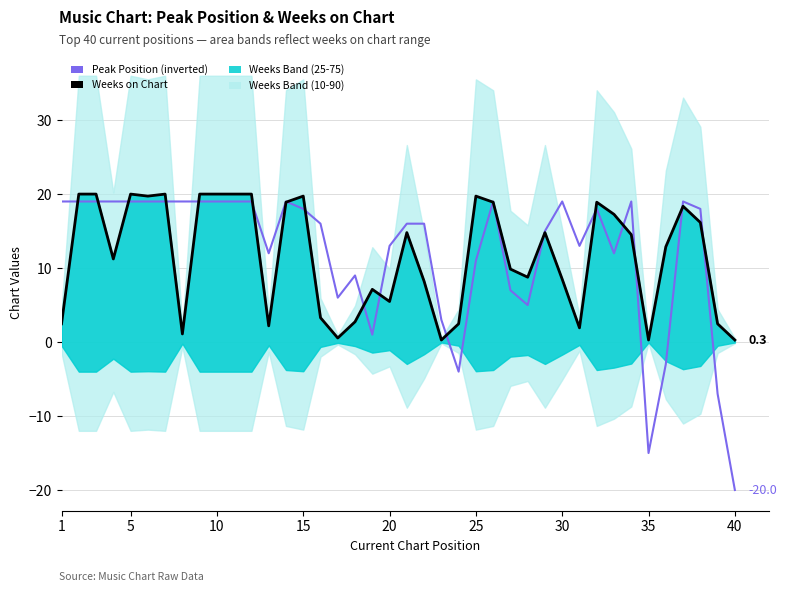

List the series in order of their peak value, lowest first.

Peak Position (inverted), Weeks on Chart